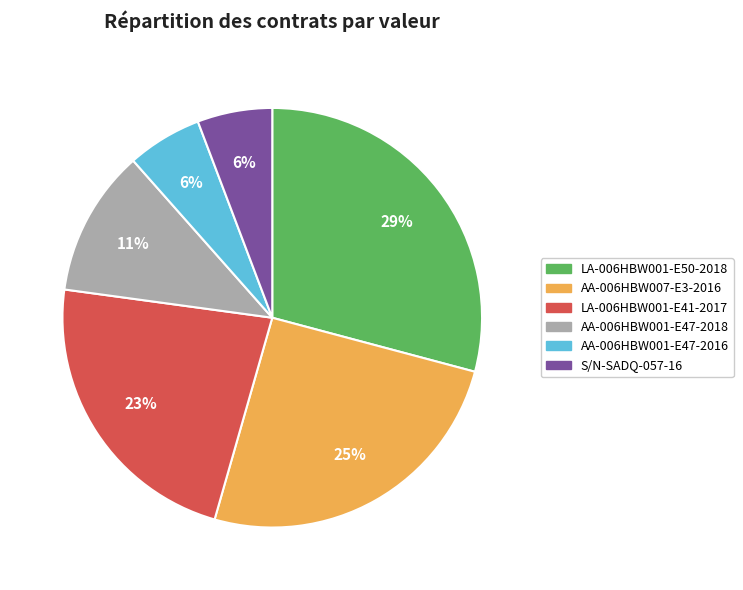

What is the largest slice in the pie chart?

LA-006HBW001-E50-2018